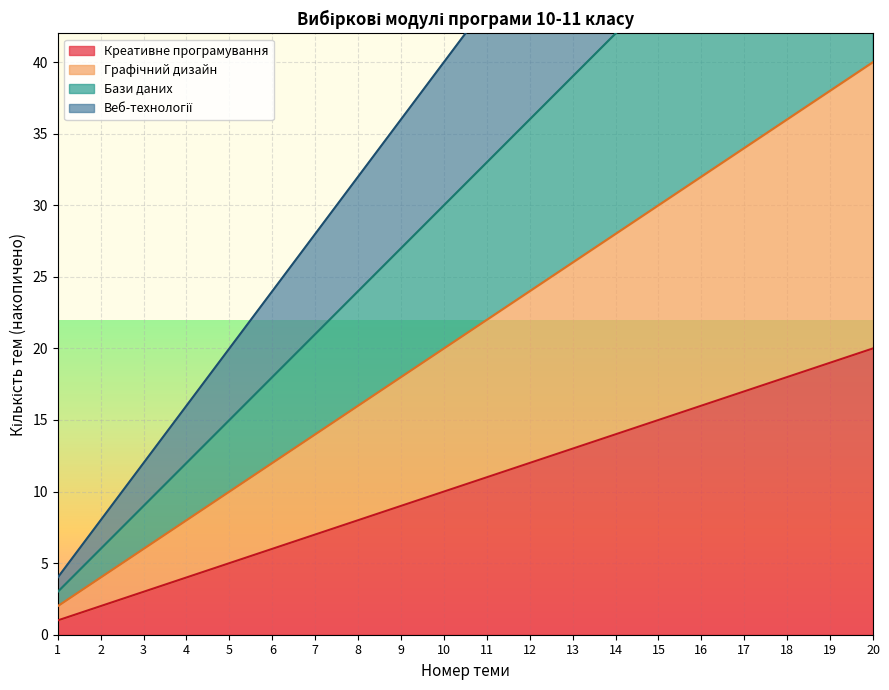

Is it true that Веб-технології equals 2 at 1?

False